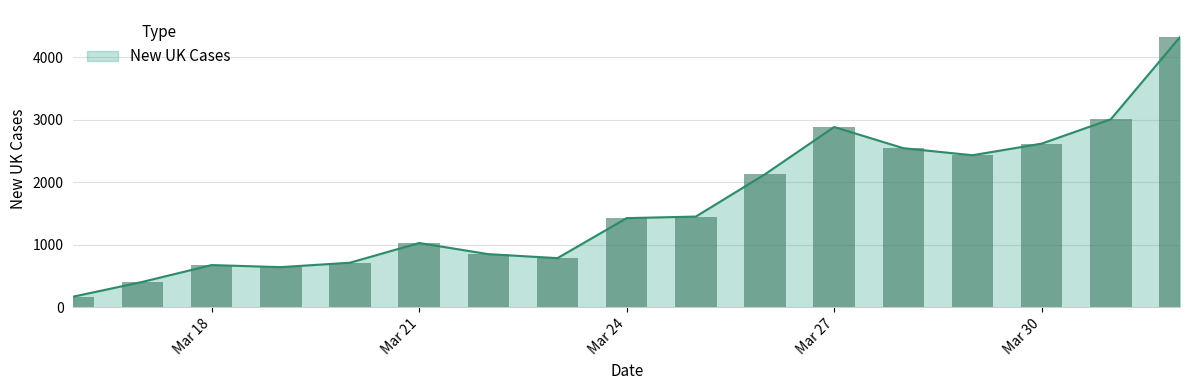

Are the bars grouped side by side (vs. stacked)?

No